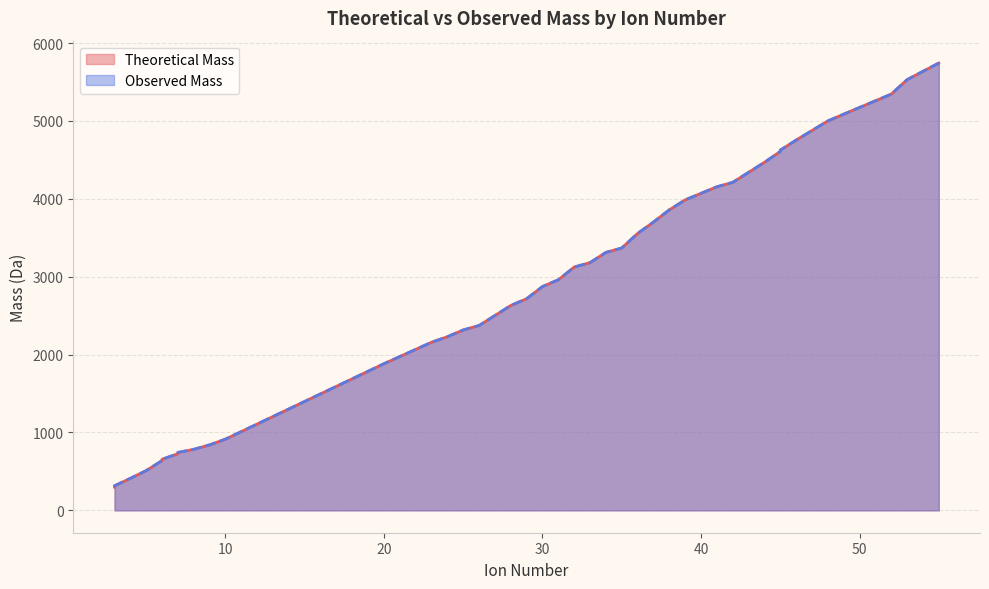

At which label is Theoretical Mass closest to 3020?

31